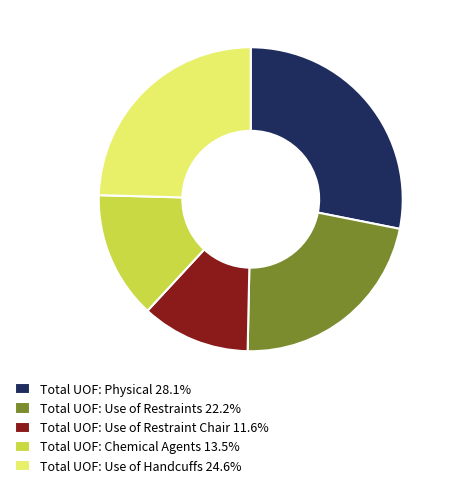

Approximately how many times larger is the value at Total UOF: Use of Handcuffs 24.6% compared to Total UOF: Chemical Agents 13.5%?

1.8